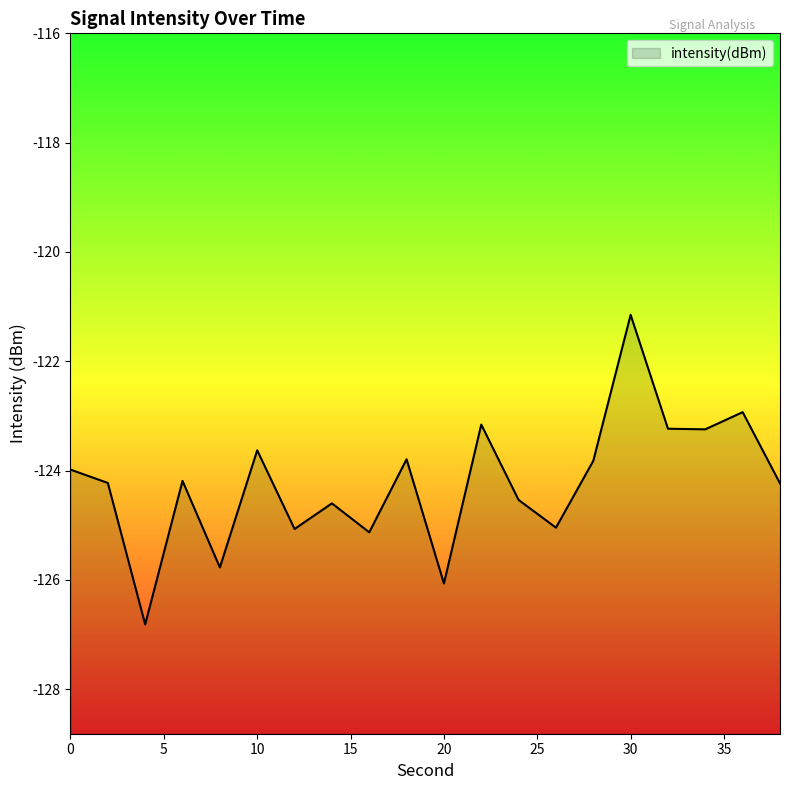

The chart shows a value of -52.3 at 36. True or false?

False